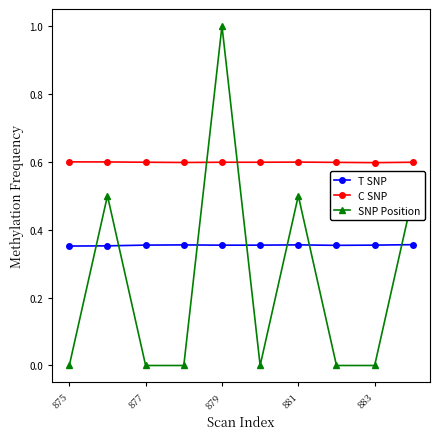

How many data points does each series have?

10